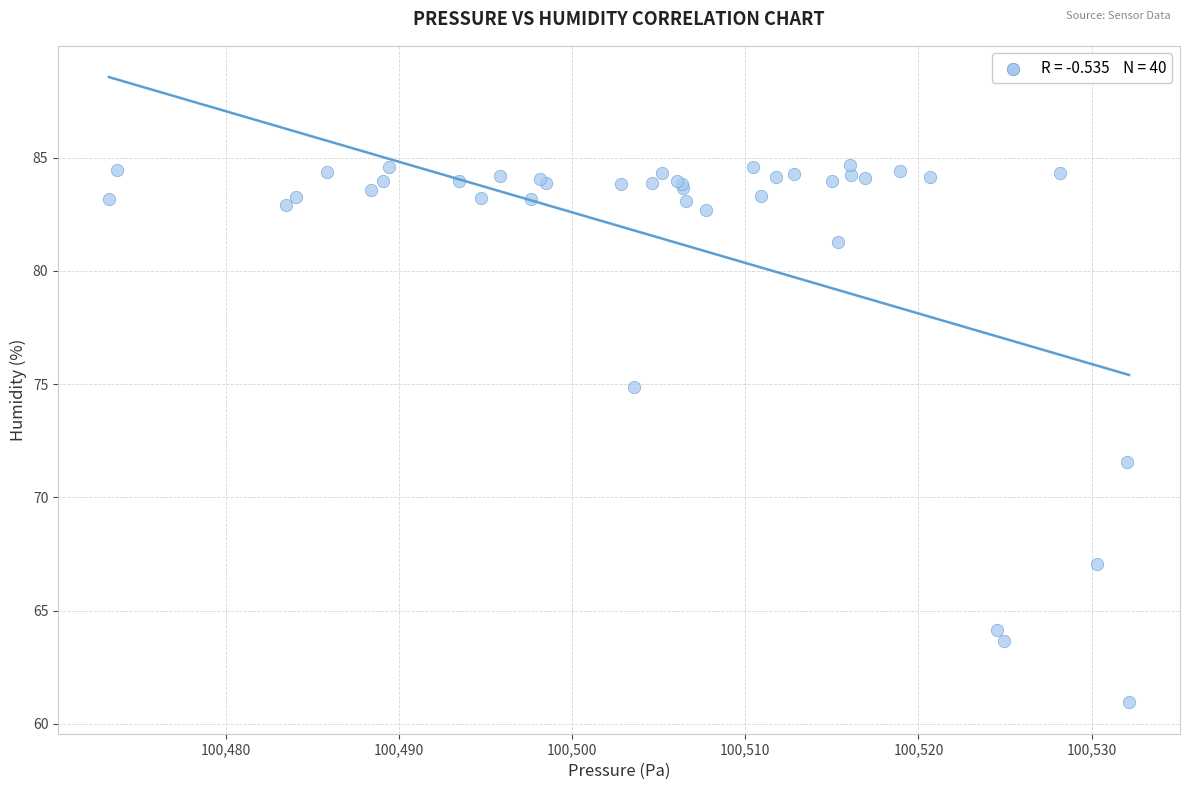

What Y value in the scatter plot is closest to 72?

71.6